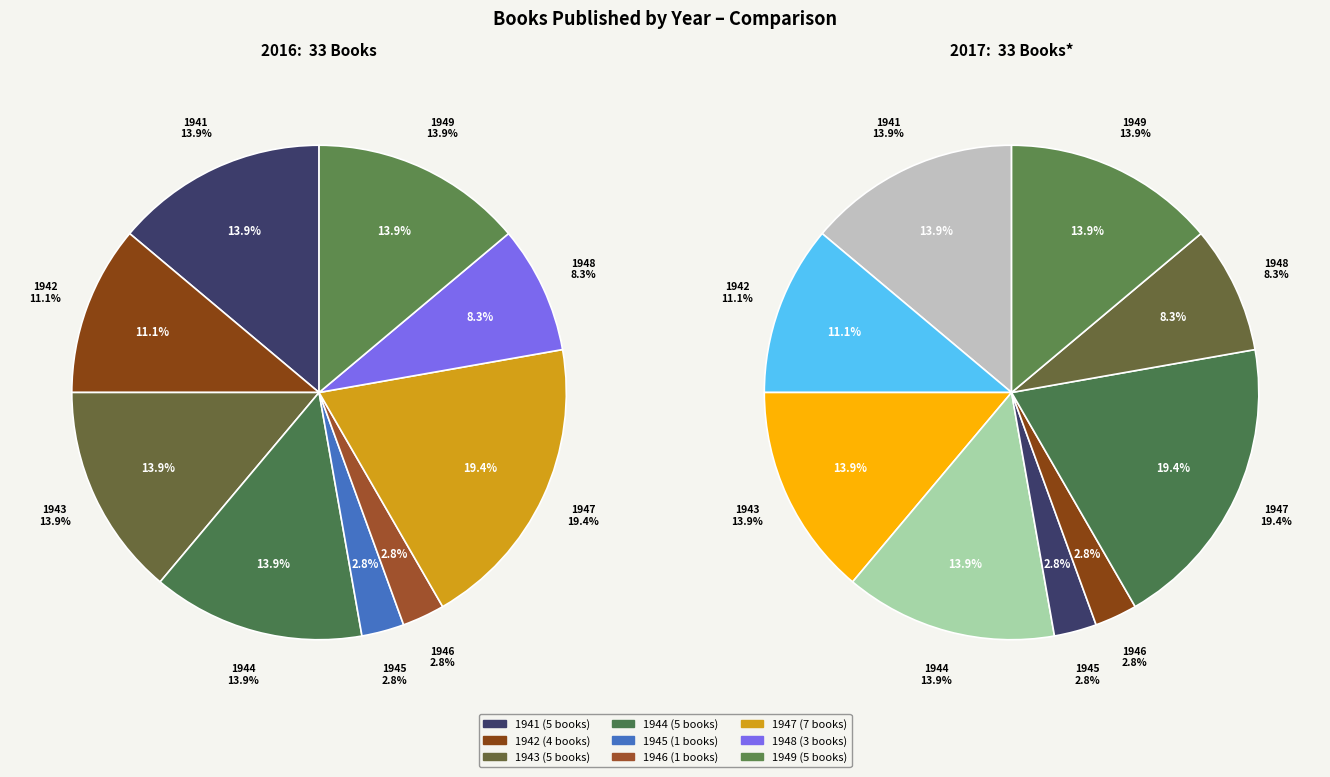

To the nearest percent, what is the combined percentage of 1944 and 1942?

25%